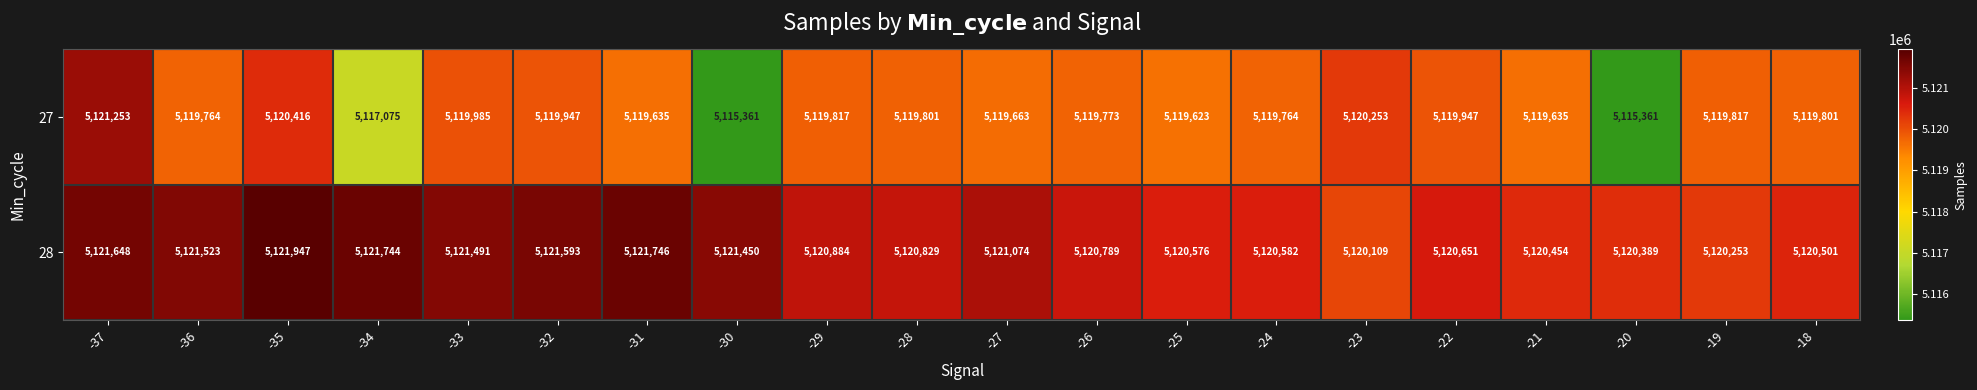

The value of 28 at -30 is 8497422. True or false?

False